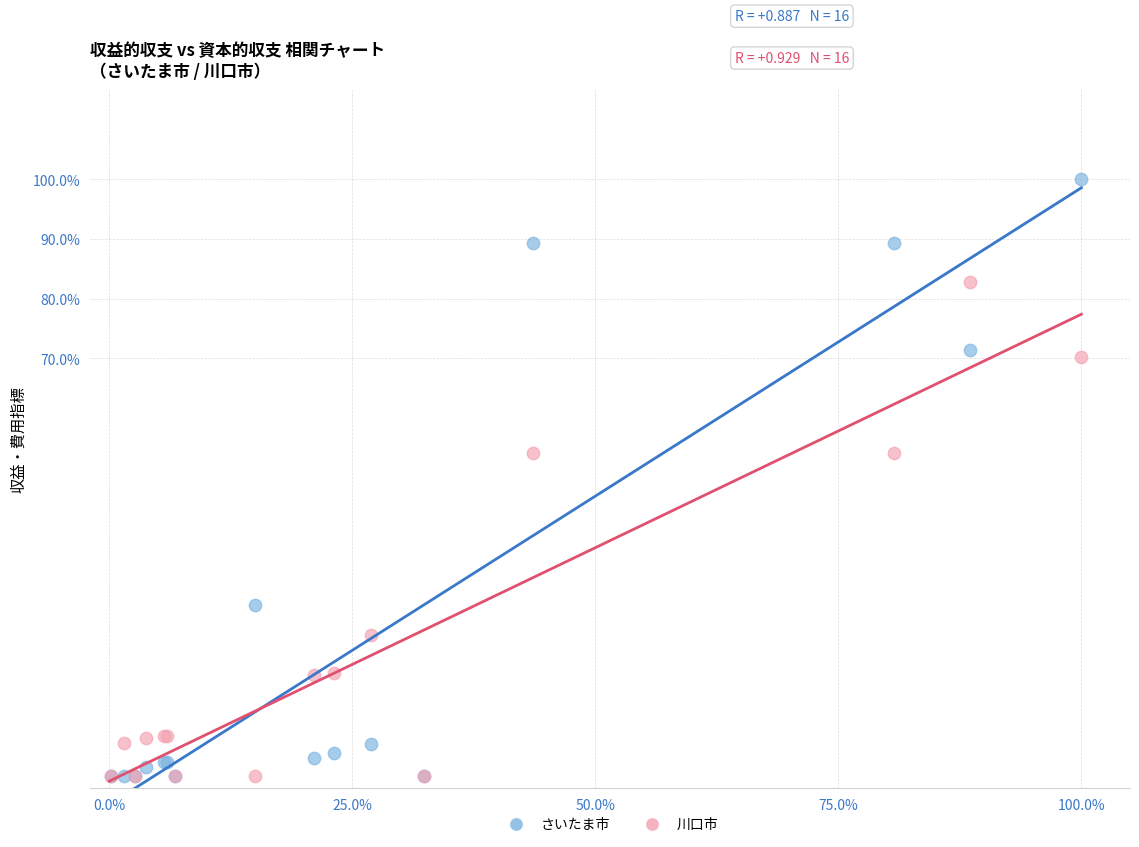

What are all the series names shown in the legend?

さいたま市, 川口市